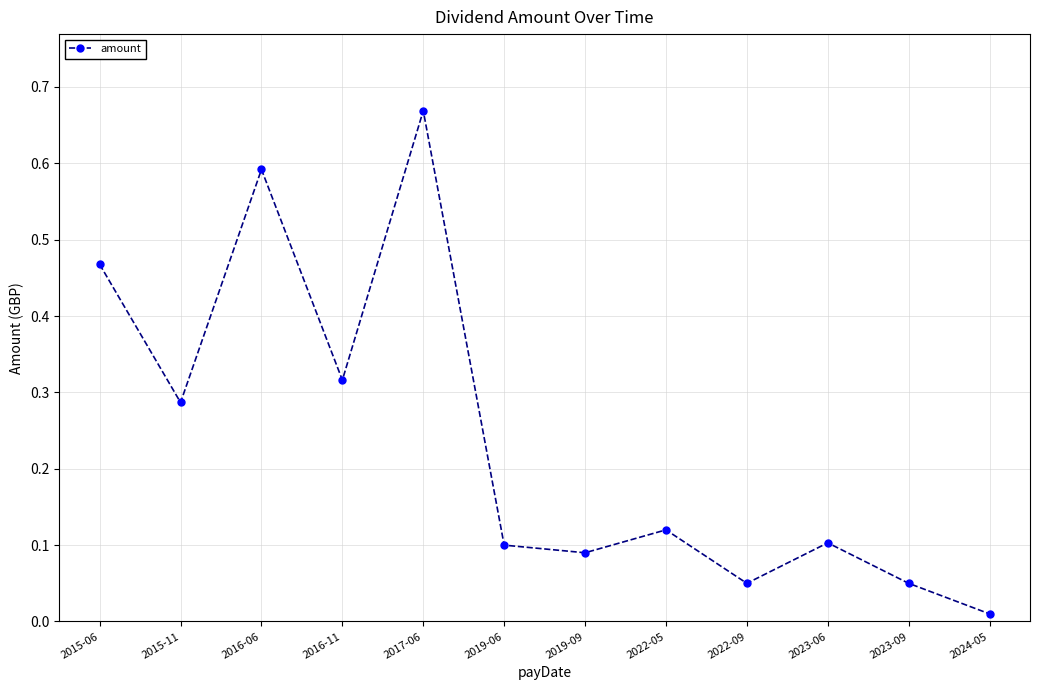

Is it true that the value at 2016-11 is 0.1?

False